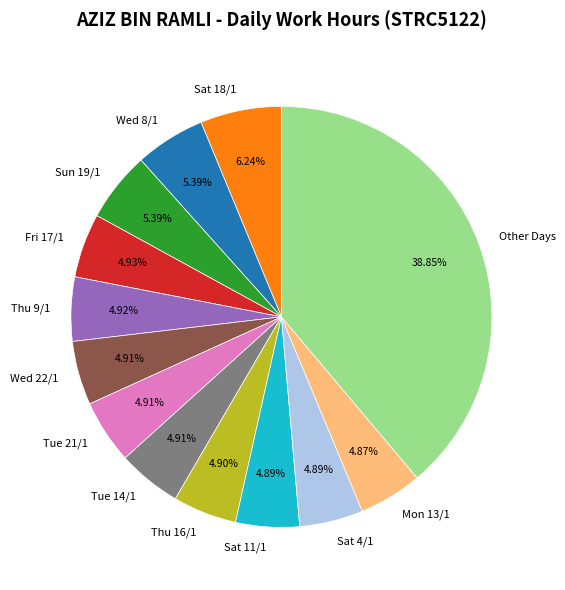

True or false: Sun 19/1 accounts for 5% of the total.

True